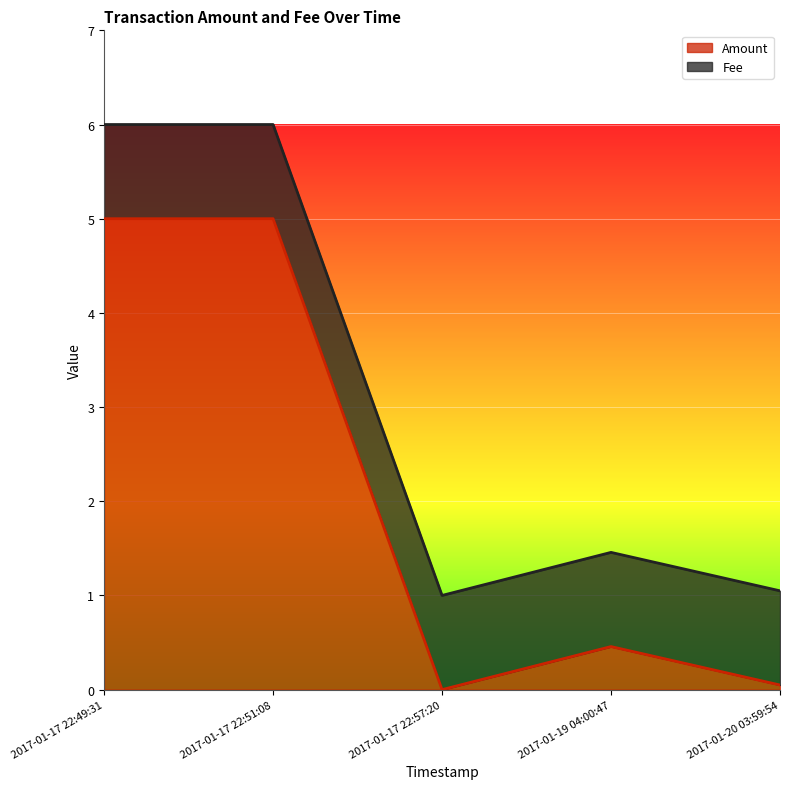

Reading left to right, list all the values displayed in this chart.

Amount: 2017-01-20 03:59:54=0.0	2017-01-19 04:00:47=0.5	2017-01-17 22:57:20=0.0	2017-01-17 22:51:08=5.0	2017-01-17 22:49:31=5.0
Fee: 2017-01-20 03:59:54=1.0	2017-01-19 04:00:47=1.0	2017-01-17 22:57:20=1.0	2017-01-17 22:51:08=1.0	2017-01-17 22:49:31=1.0